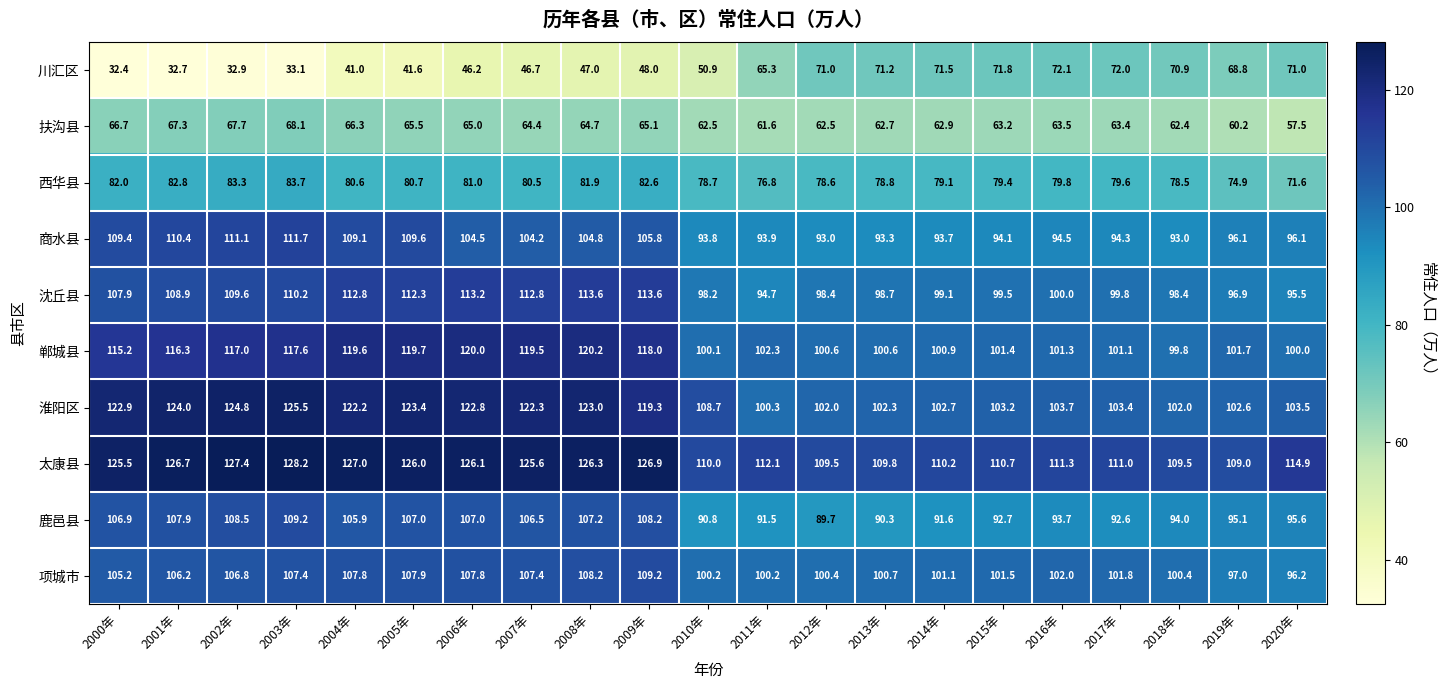

Which series has the largest range (max minus min)?

川汇区